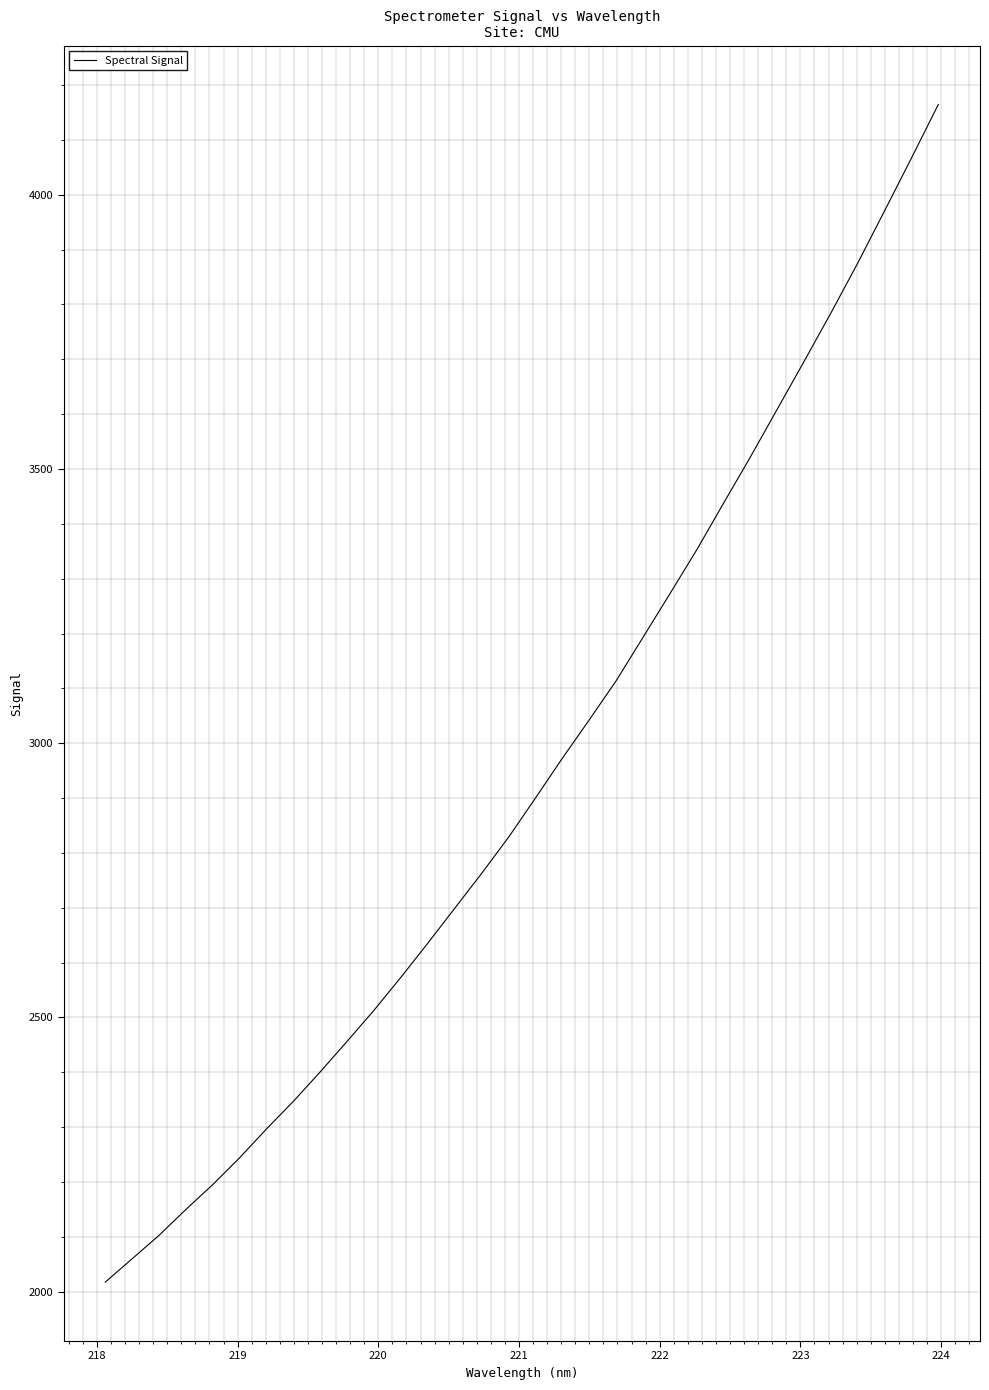

What is the greatest value displayed?

4164.8